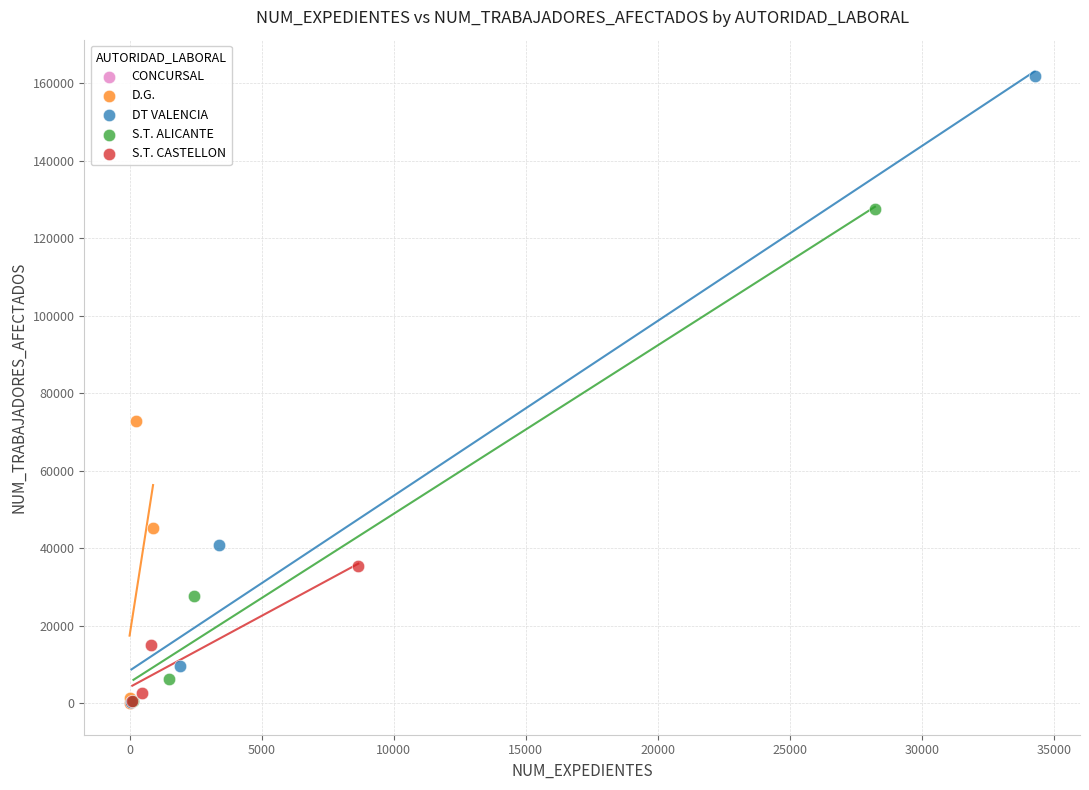

What are all the series names shown in the legend?

CONCURSAL, D.G., DT VALENCIA, S.T. ALICANTE, S.T. CASTELLON